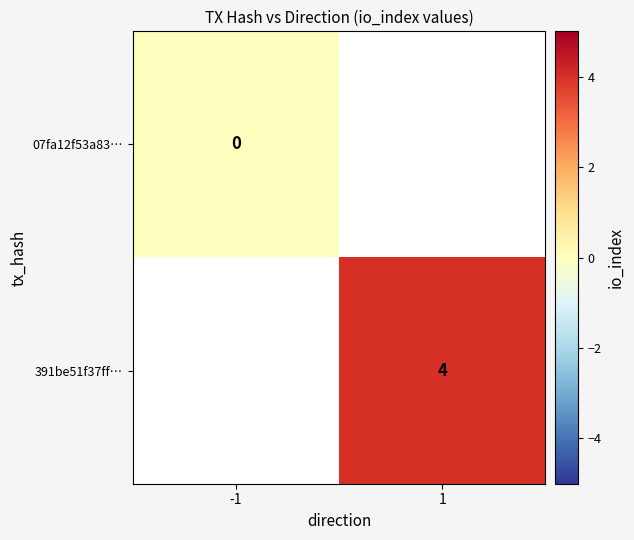

True or false: 391be51f37ff… has a value of 4 at 1.

True